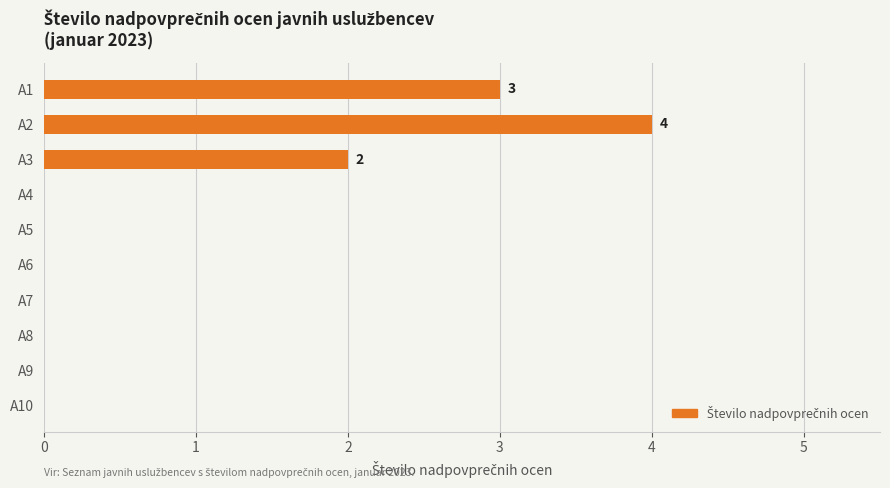

True or false: the data shows 3 at A9.

False